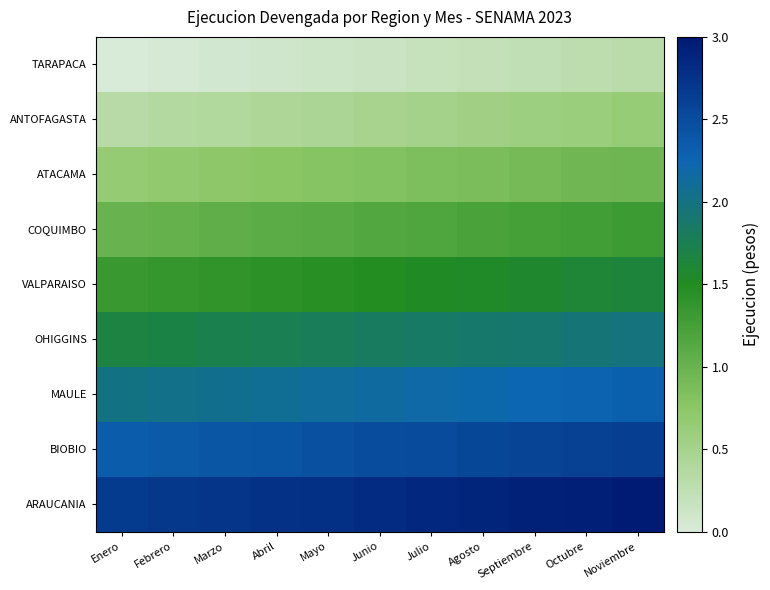

What is the spread (max minus min) of values at Noviembre?

2.7